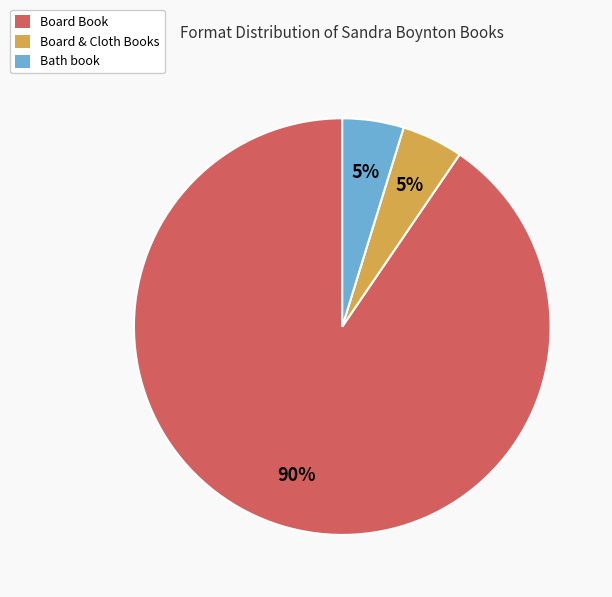

To the nearest percent, what percentage of the pie is Board Book?

90%